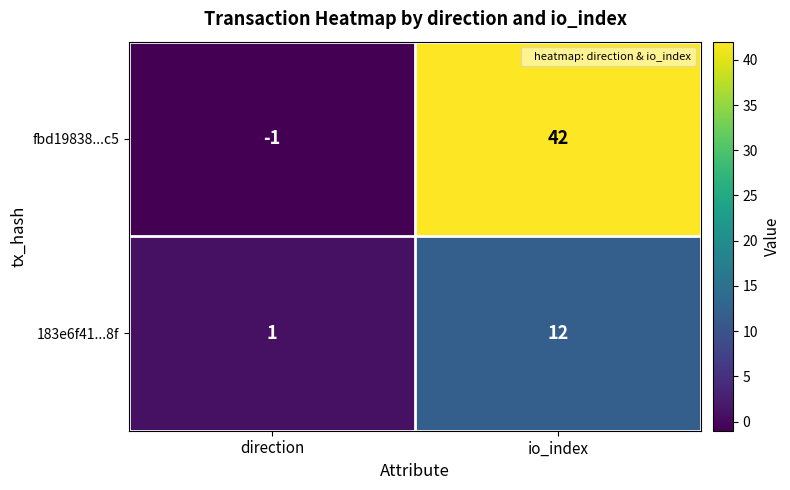

Which series has the widest spread of values?

fbd19838...c5